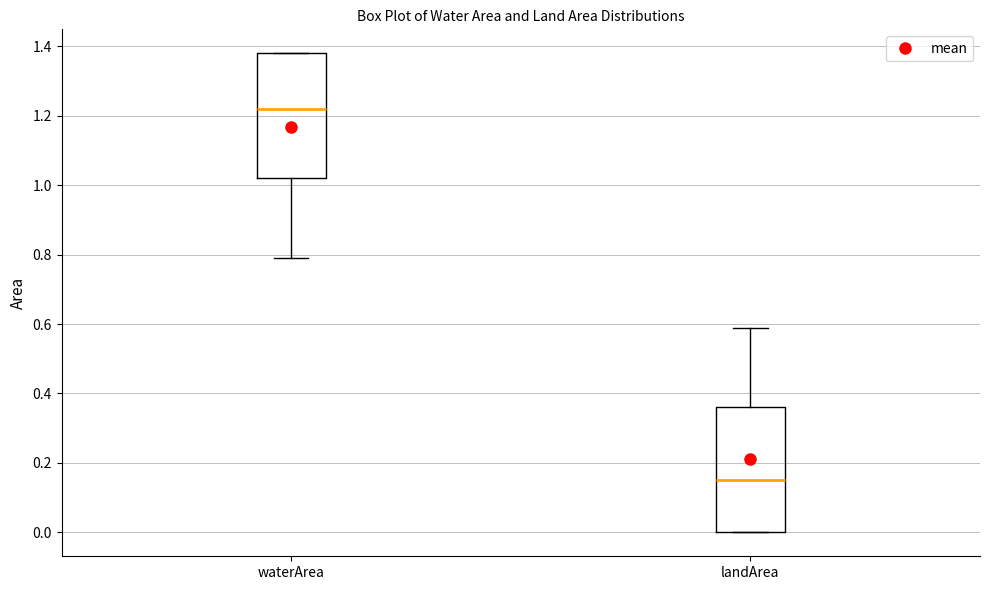

Where is the lower edge of the box for waterArea on the y-axis? The values are not printed on the chart, so give them approximately, as read against the axis.

1.02